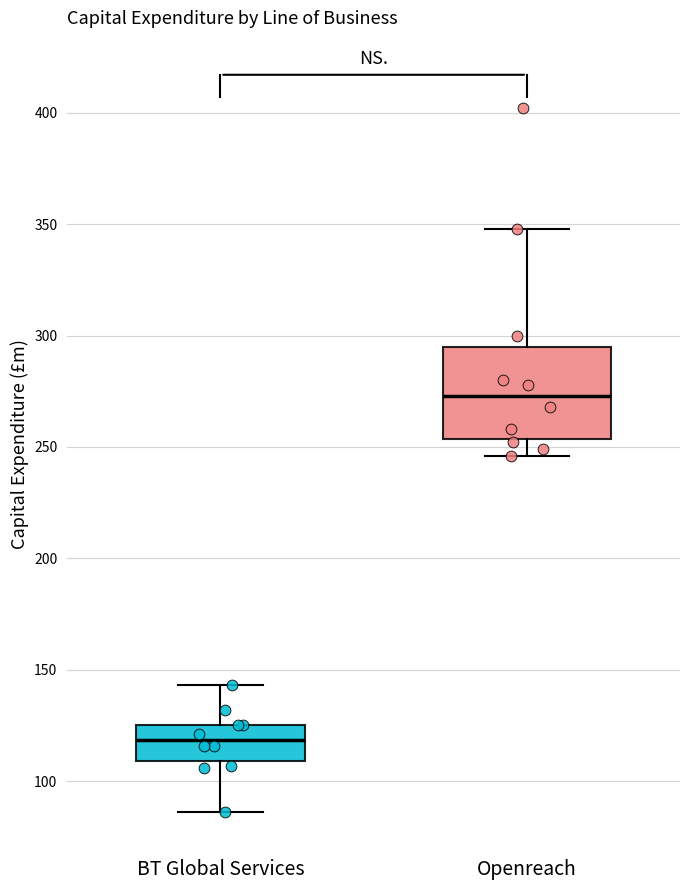

Where does the median line of the box for Openreach sit on the y-axis? The values are not printed on the chart, so give them approximately, as read against the axis.

275